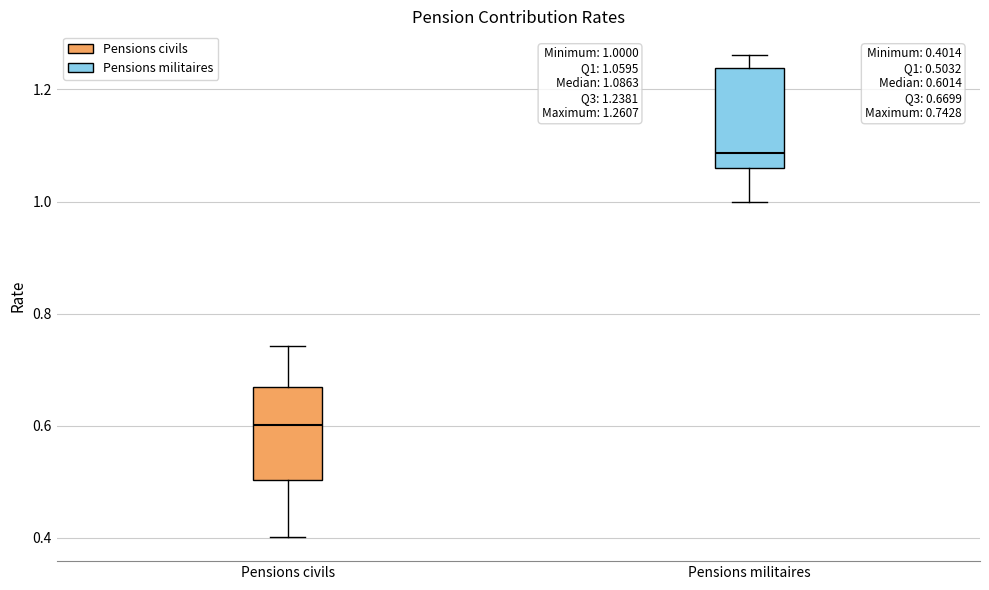

Which box's median line is the highest?

Pensions militaires